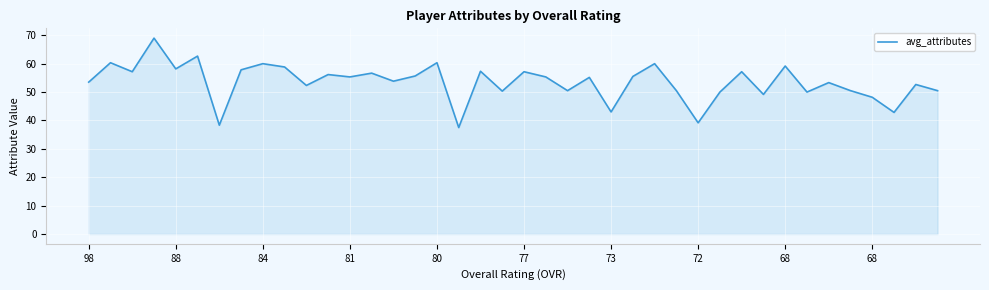

Does the chart display data point markers on the line(s)?

No